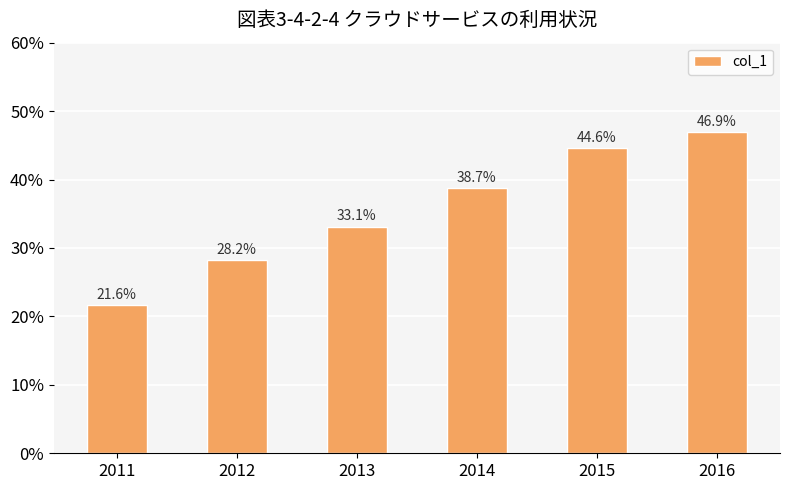

Are the bars horizontal?

No